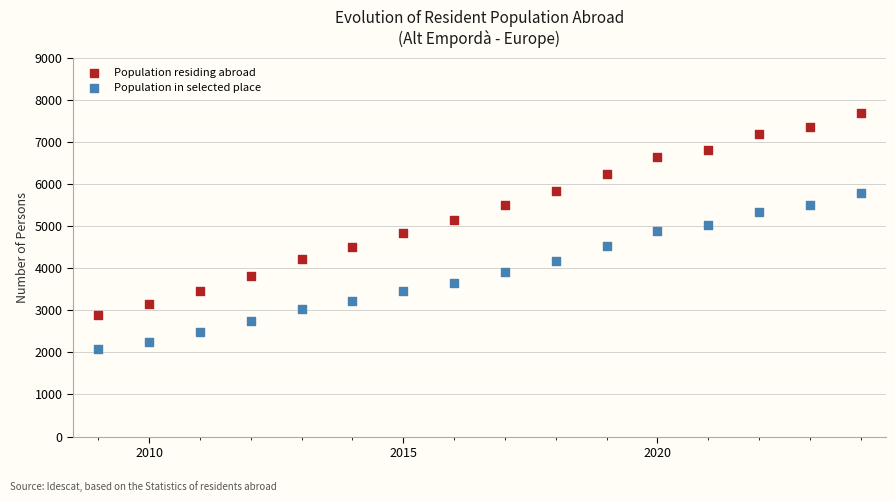

Which series contains the highest Y value?

Population residing abroad